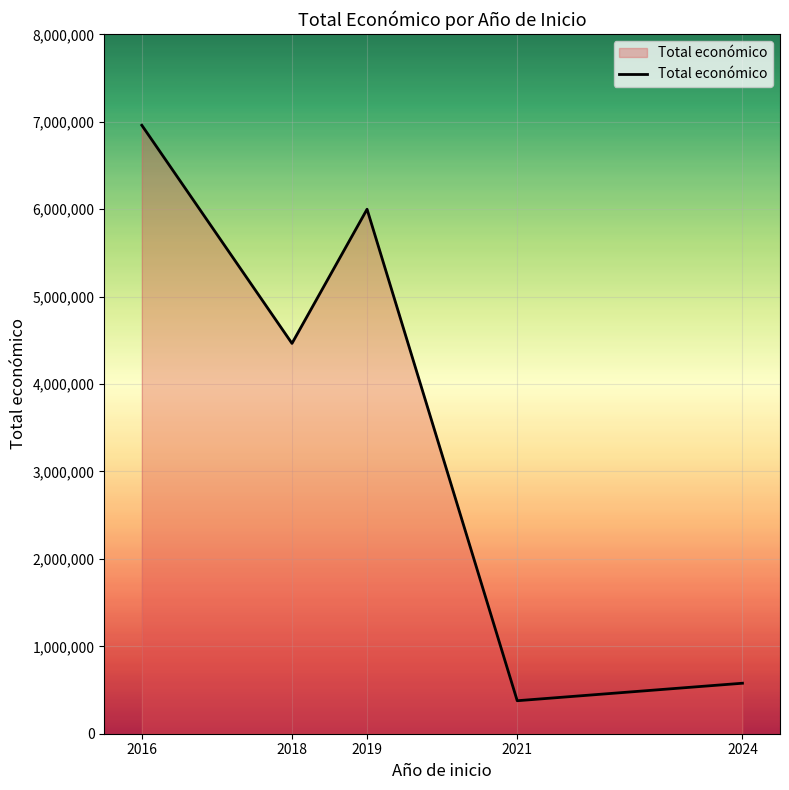

List the labels in order of value, largest first.

2016, 2019, 2018, 2024, 2021